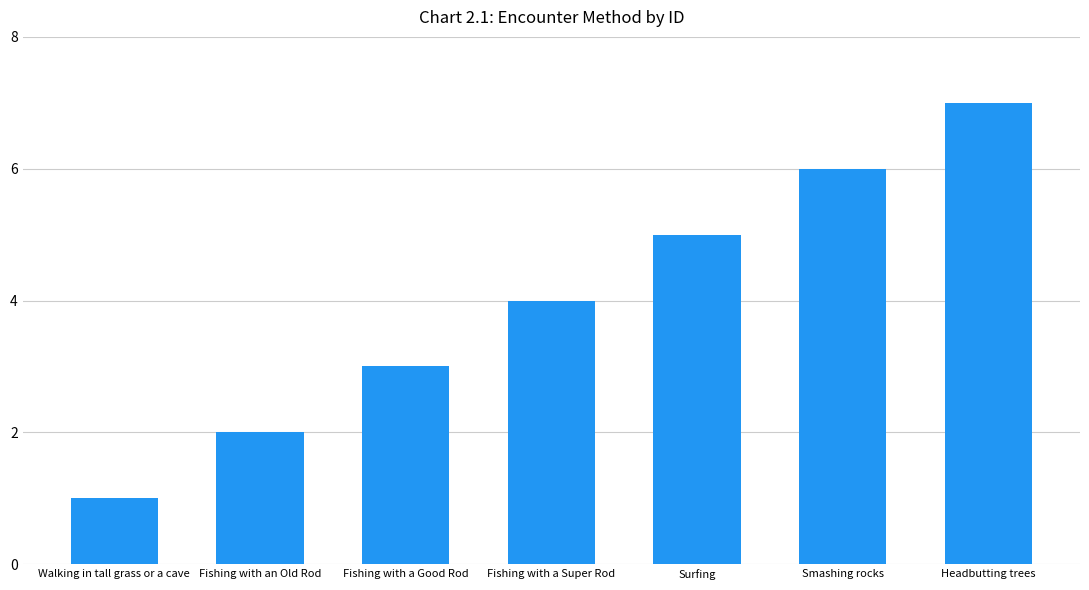

What is the difference between the maximum and minimum values?

6